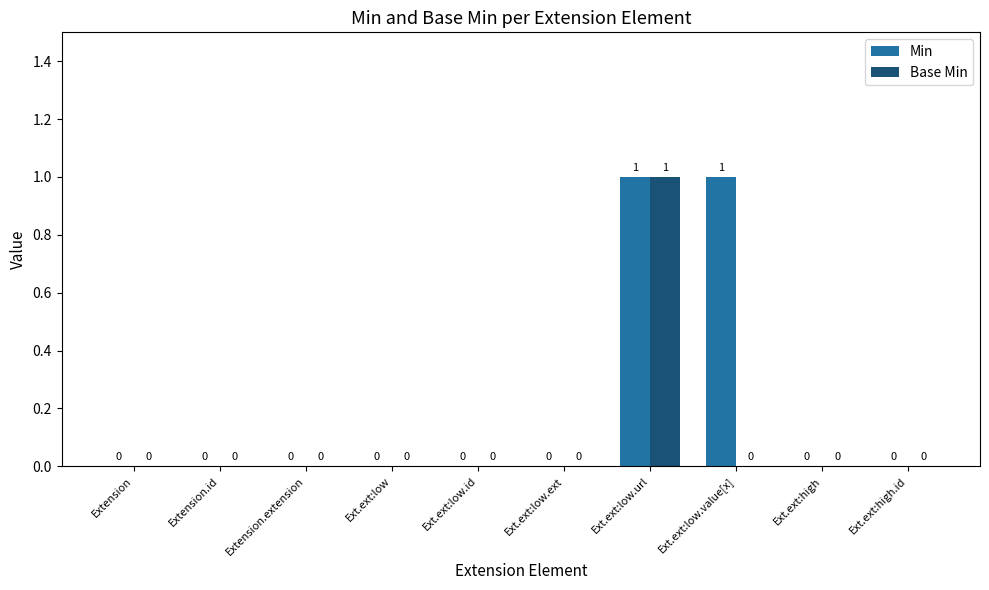

The Base Min series shows 0 at Ext.ext:high. True or false?

True